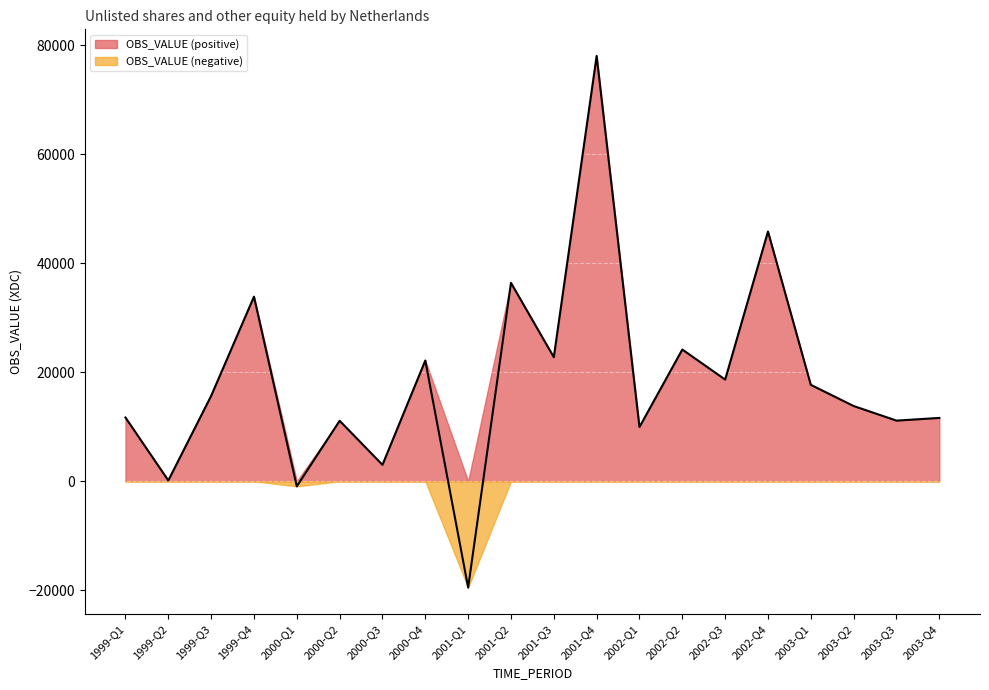

What is the difference between the maximum and minimum values?

97582